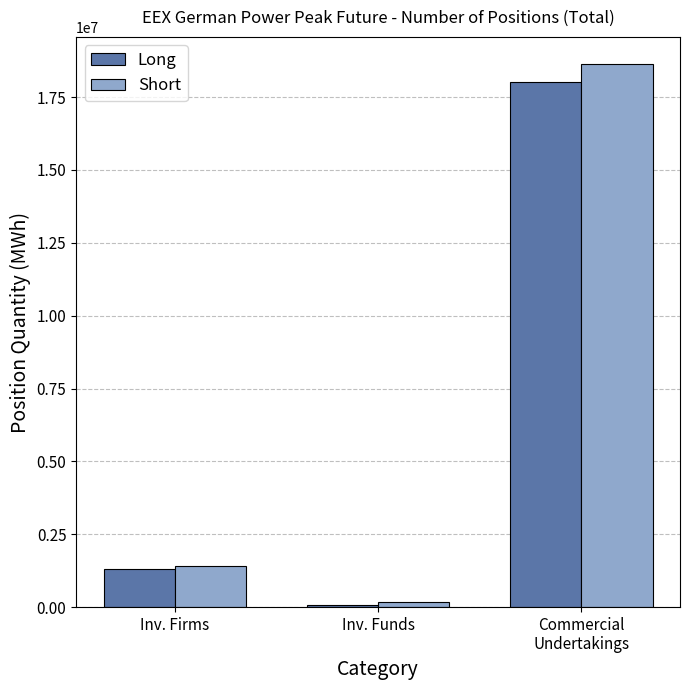

How many series are shown in this chart?

2